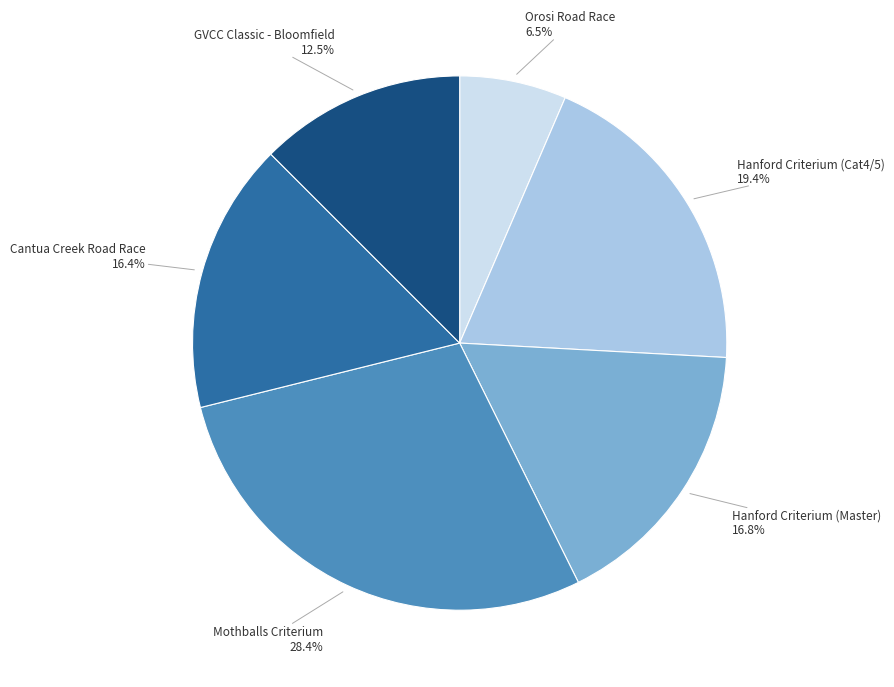

To the nearest percent, what is the difference between the largest and smallest slice percentages?

22%